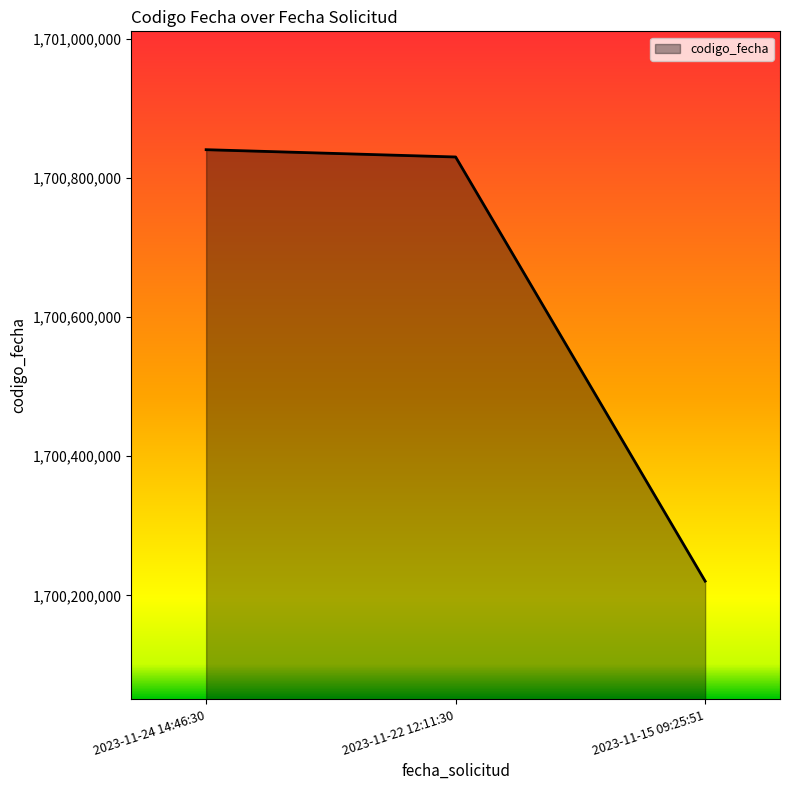

What is the greatest value displayed?

1700840430